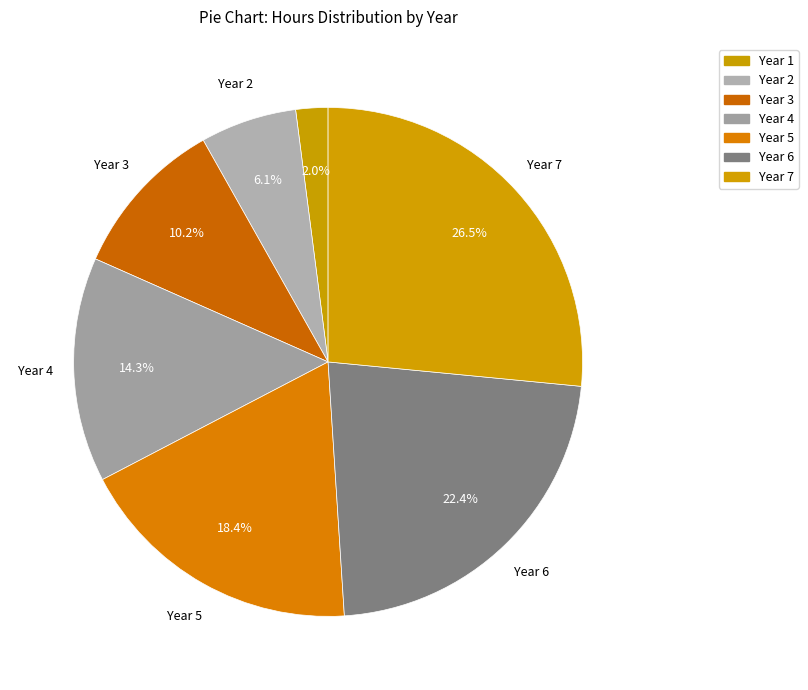

Combined, what portion of the pie is Year 5 and Year 1?

20.4%